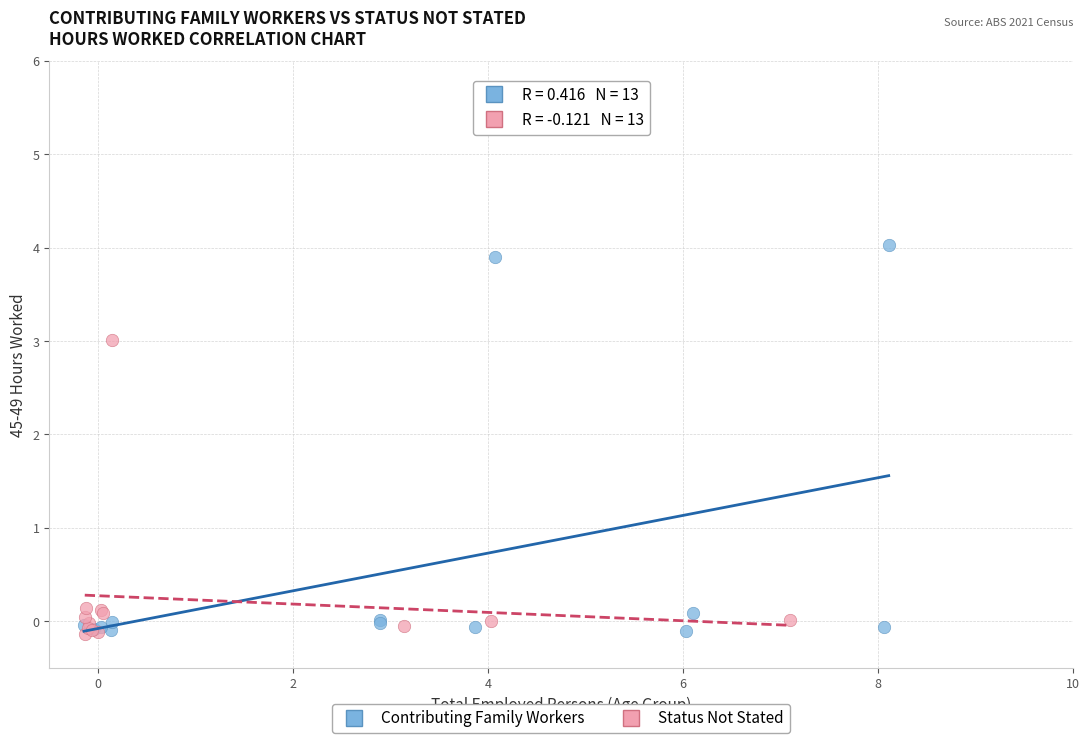

Which series contains the highest Y value?

Contributing Family Workers